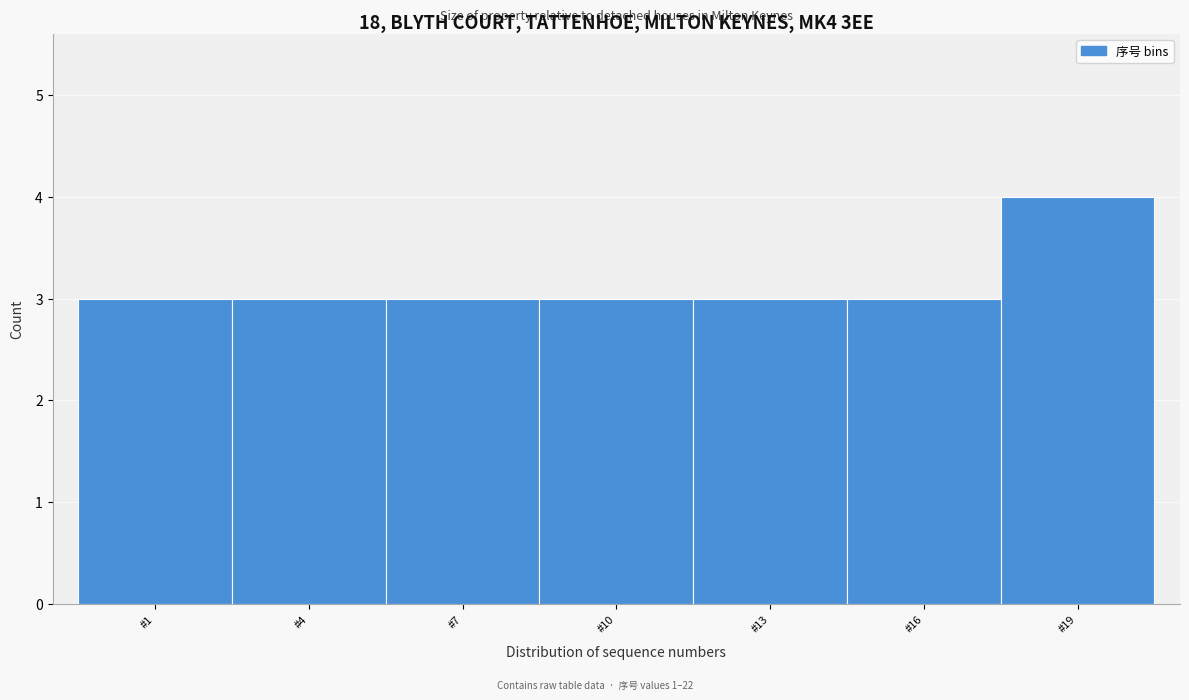

Reading left to right, transcribe all the data shown in this chart.

#1=3	#4=3	#7=3	#10=3	#13=3	#16=3	#19=4